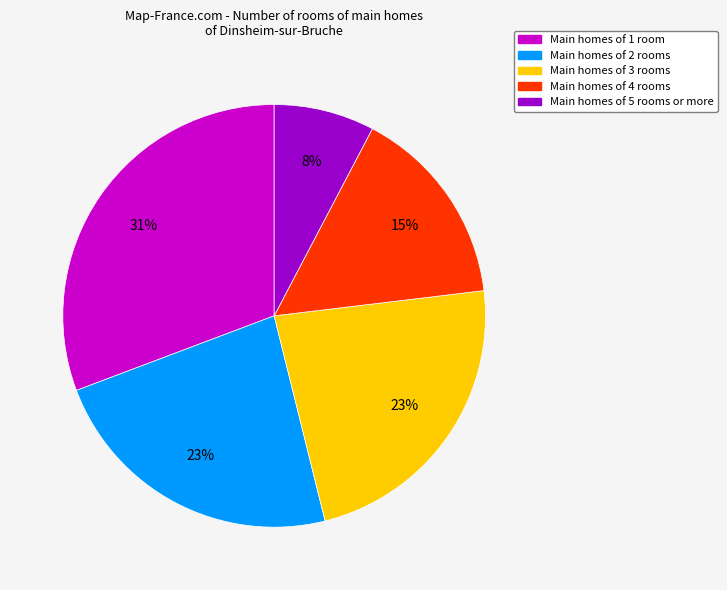

Which category has the smallest portion of the pie?

Main homes of 5 rooms or more